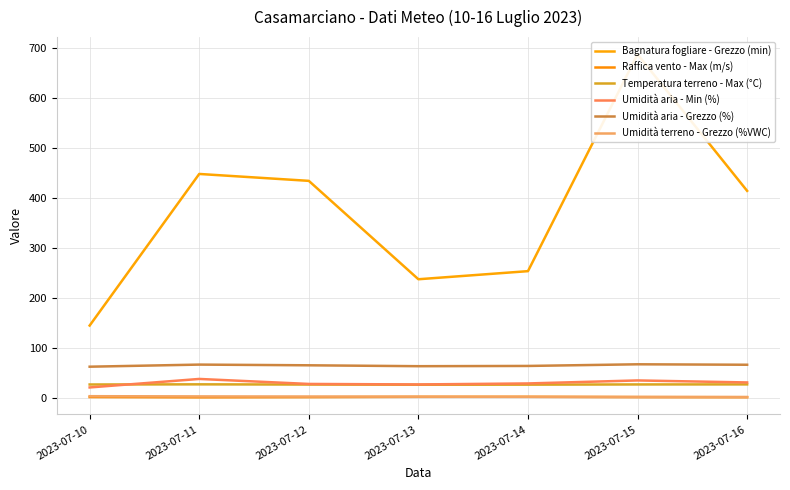

Reading left to right, transcribe all the data shown in this chart.

Bagnatura fogliare - Grezzo (min): 2023-07-10=145.8	2023-07-11=449.0	2023-07-12=435.2	2023-07-13=238.4	2023-07-14=254.6	2023-07-15=688.4	2023-07-16=415.2
Raffica vento - Max (m/s): 2023-07-10=2.8	2023-07-11=2.2	2023-07-12=2.6	2023-07-13=3.2	2023-07-14=3.3	2023-07-15=2.7	2023-07-16=2.5
Temperatura terreno - Max (°C): 2023-07-10=27.9	2023-07-11=28.2	2023-07-12=27.8	2023-07-13=27.4	2023-07-14=27.6	2023-07-15=28.0	2023-07-16=28.1
Umidità aria - Min (%): 2023-07-10=22.0	2023-07-11=39.0	2023-07-12=29.0	2023-07-13=28.0	2023-07-14=30.0	2023-07-15=36.0	2023-07-16=32.0
Umidità aria - Grezzo (%): 2023-07-10=63.5	2023-07-11=67.7	2023-07-12=66.3	2023-07-13=64.5	2023-07-14=65.0	2023-07-15=68.3	2023-07-16=67.4
Umidità terreno - Grezzo (%VWC): 2023-07-10=4.5	2023-07-11=4.1	2023-07-12=3.8	2023-07-13=3.5	2023-07-14=3.2	2023-07-15=3.0	2023-07-16=2.8